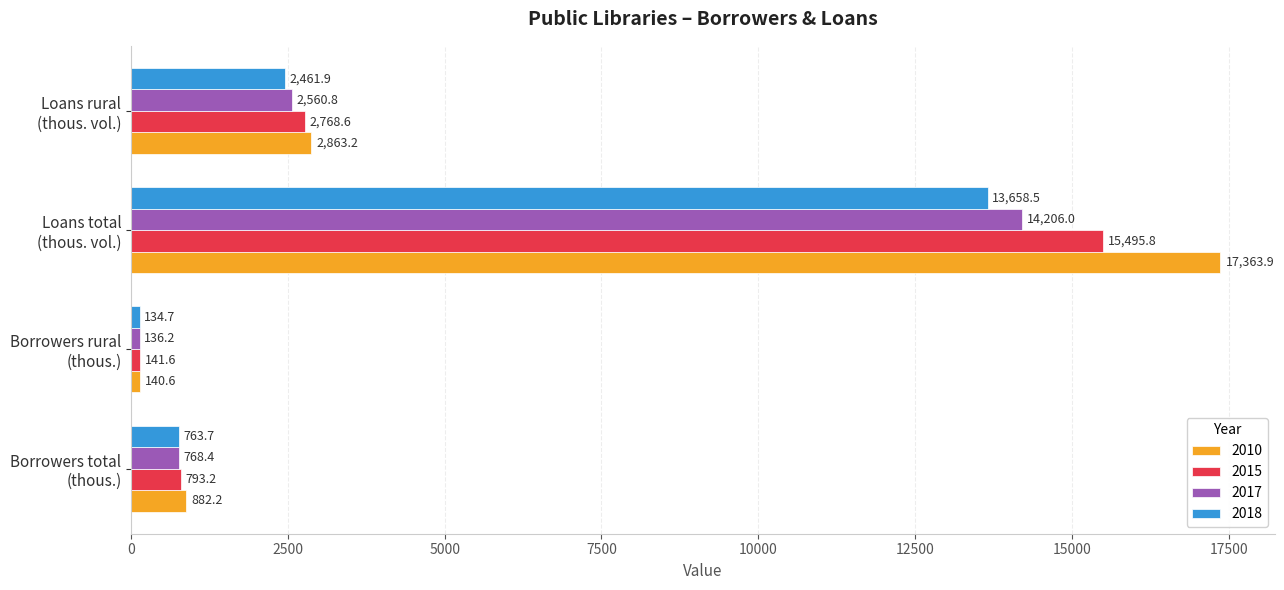

The value of 2018 at Loans rural
(thous. vol.) is 2461.9. True or false?

True